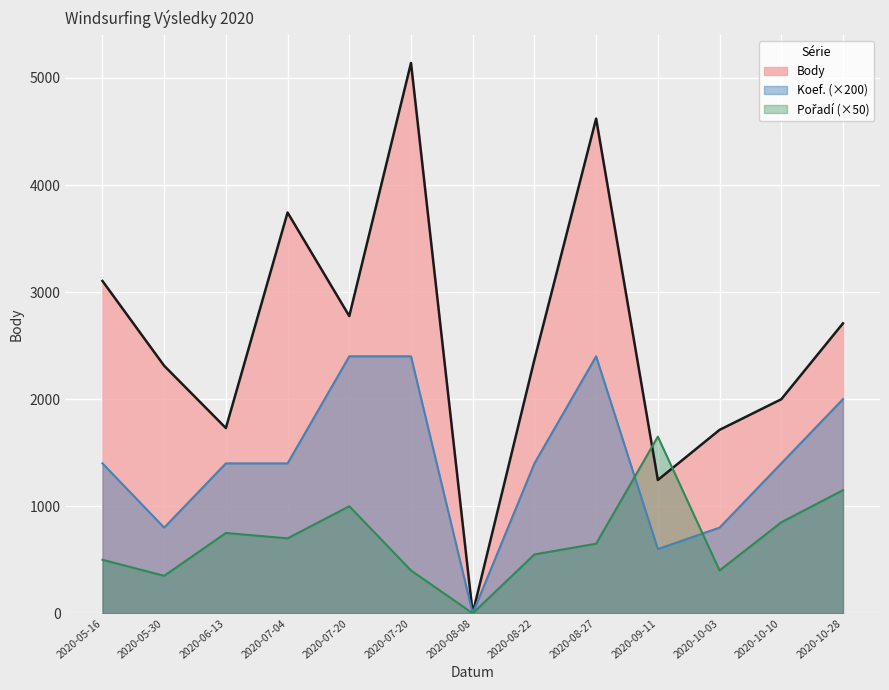

Rank the series at 2020-08-08 from highest to lowest value.

Body, Koef., Pořadí